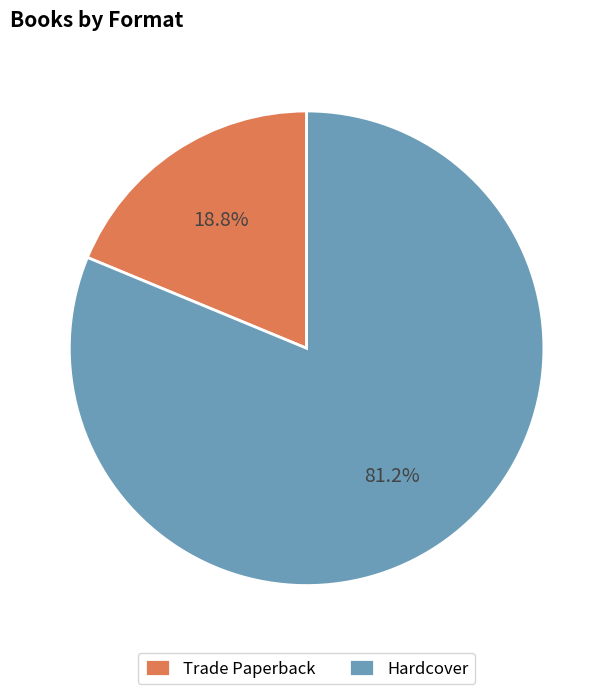

Count the number of slices in the pie.

2